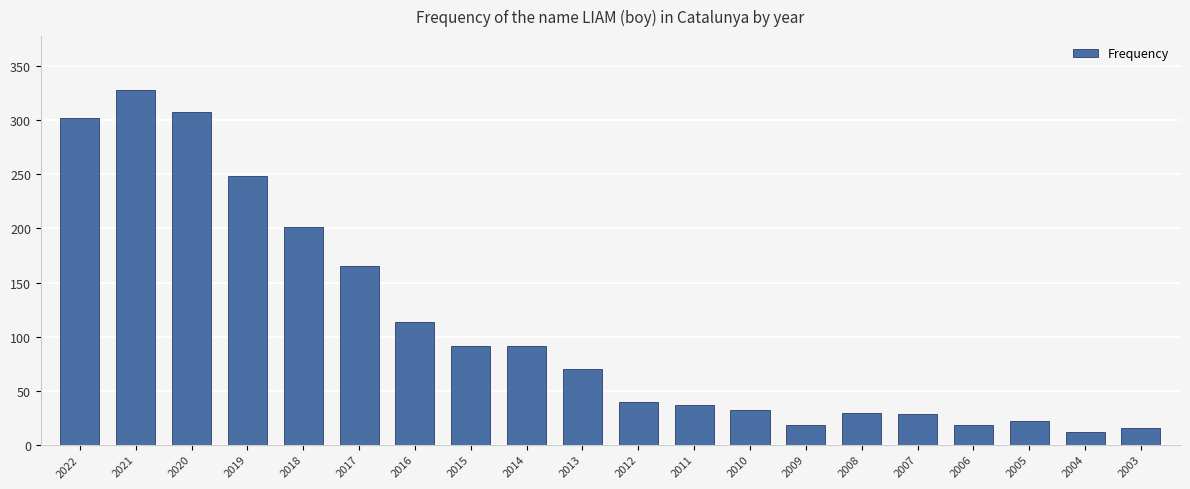

What is the greatest value displayed?

328